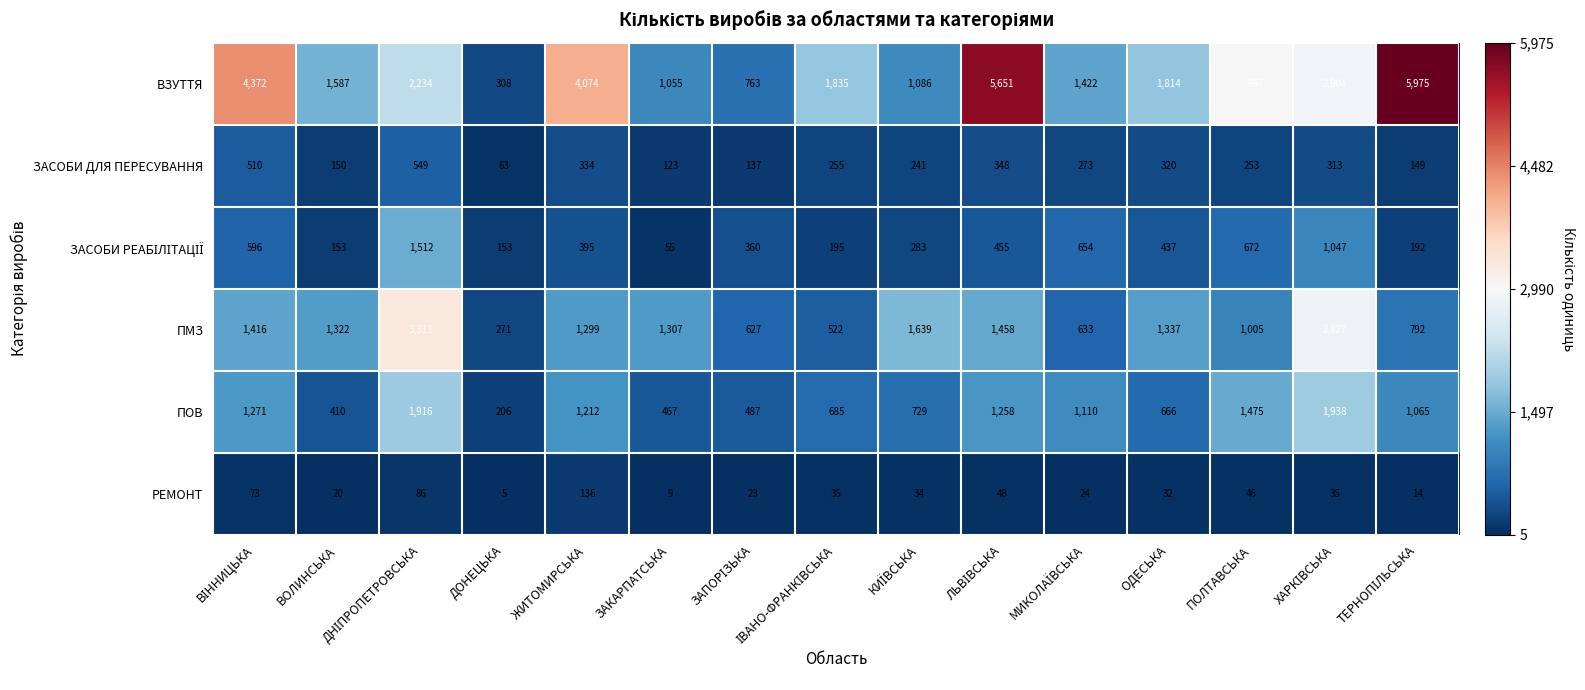

What is the total value across all series at ЖИТОМИРСЬКА?

7450